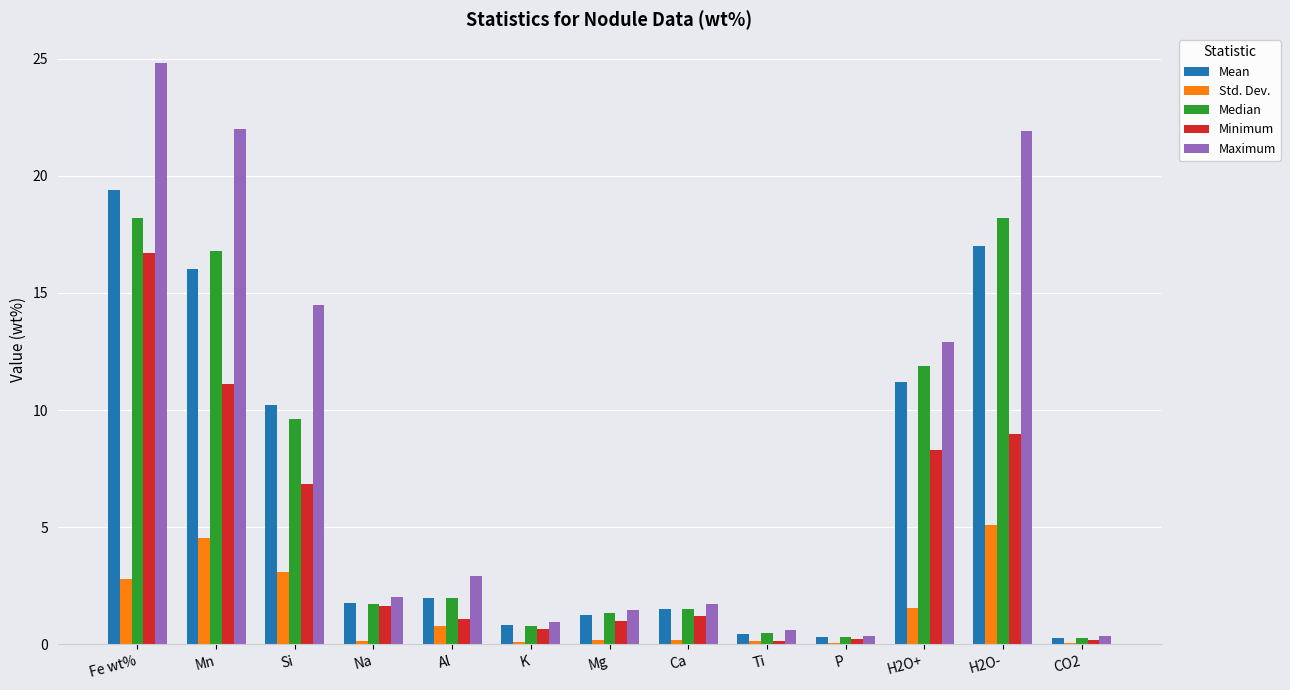

Which series has the widest spread of values?

Maximum